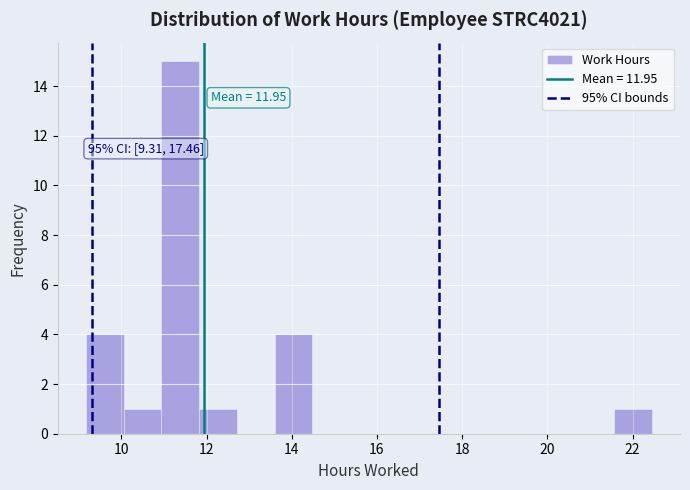

Over which range of the x-axis is the bar tallest?

11.0 to 11.8